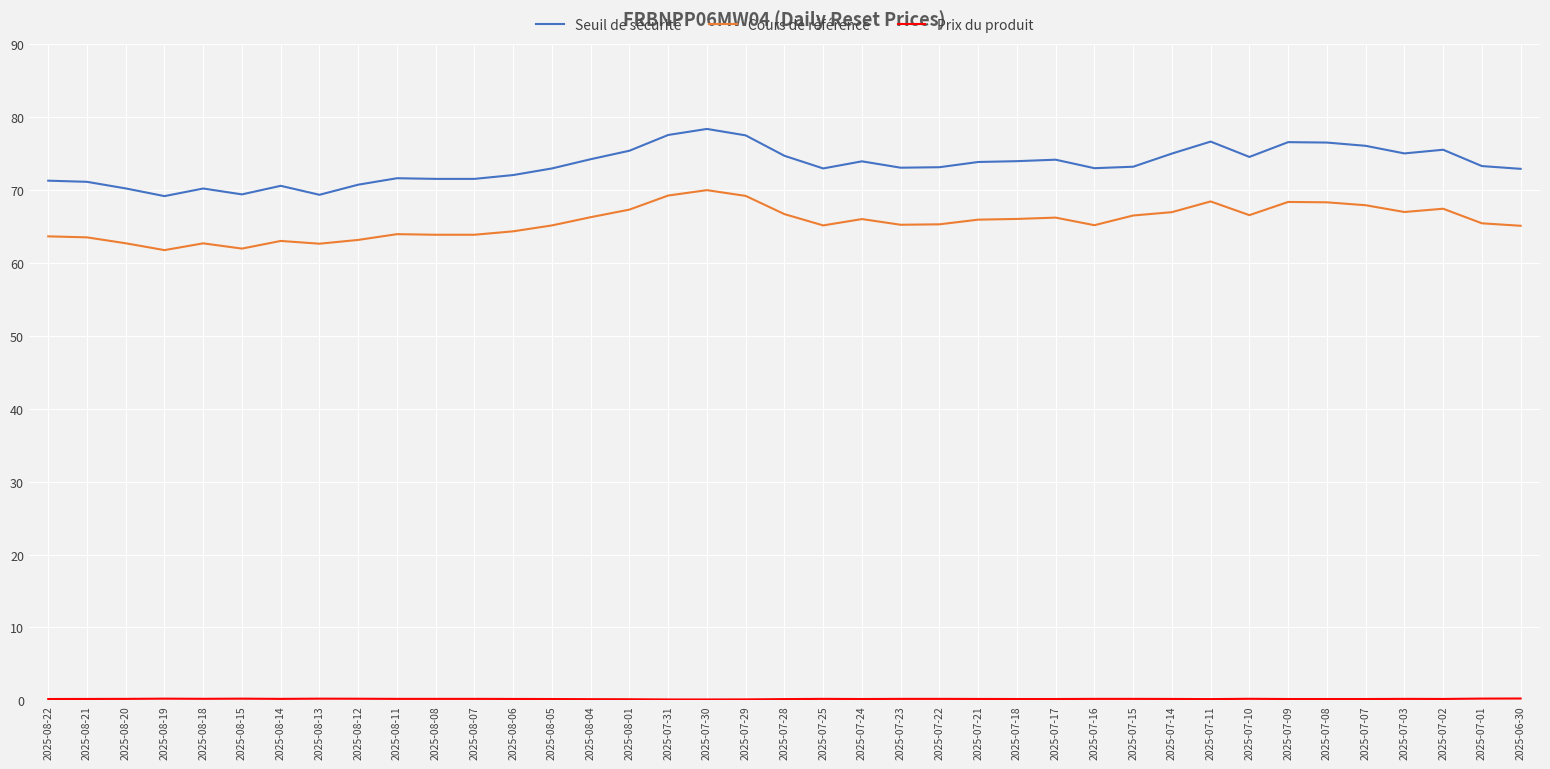

True or false: Seuil de sécurité and Cours de référence intersect in this chart.

False